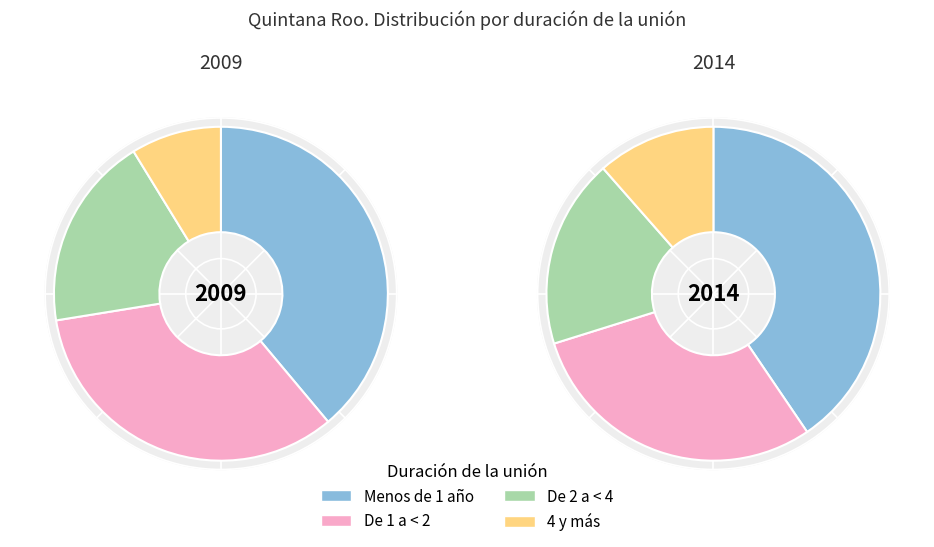

To the nearest percent, what is the difference between the 4 y más and De 1 a < 2 slice percentages?

25%